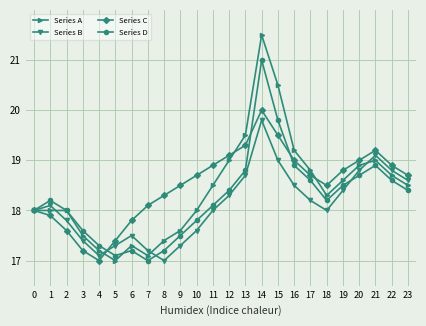

What is the spread (max minus min) of values at 16?

0.7